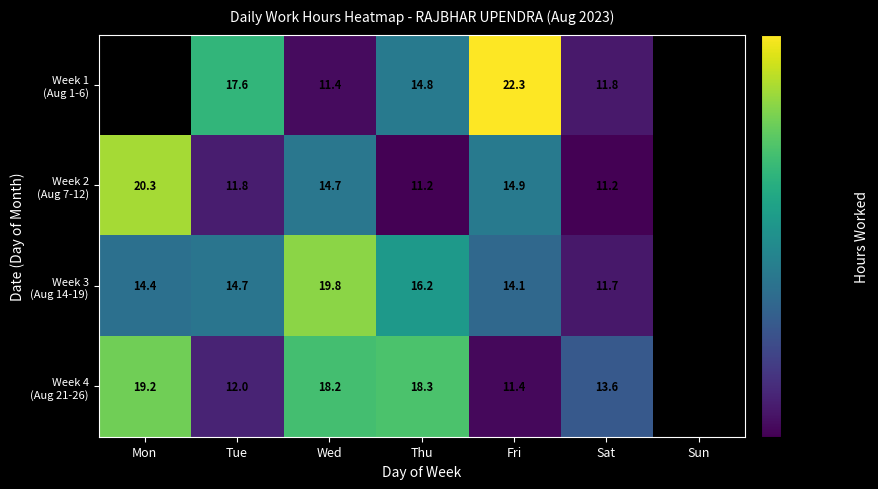

Which label corresponds to the largest value in the chart?

Fri